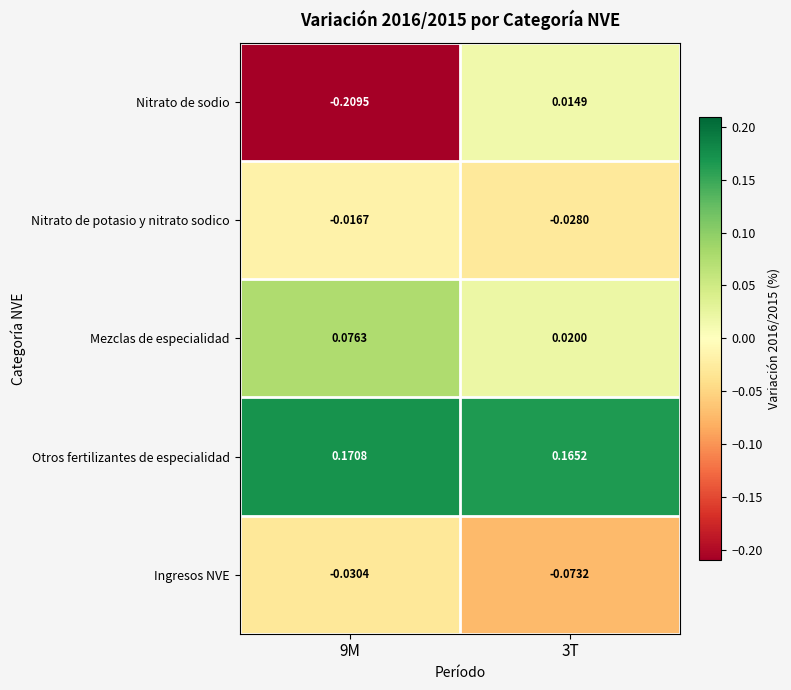

Rank the series at 3T from highest to lowest value.

Otros fertilizantes de especialidad, Mezclas de especialidad, Nitrato de sodio, Nitrato de potasio y nitrato sodico, Ingresos NVE